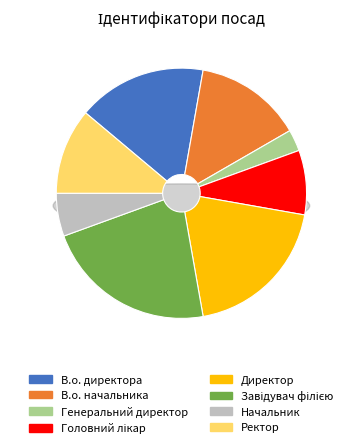

To the nearest percent, what is the combined percentage of Начальник and В.о. начальника?

19%